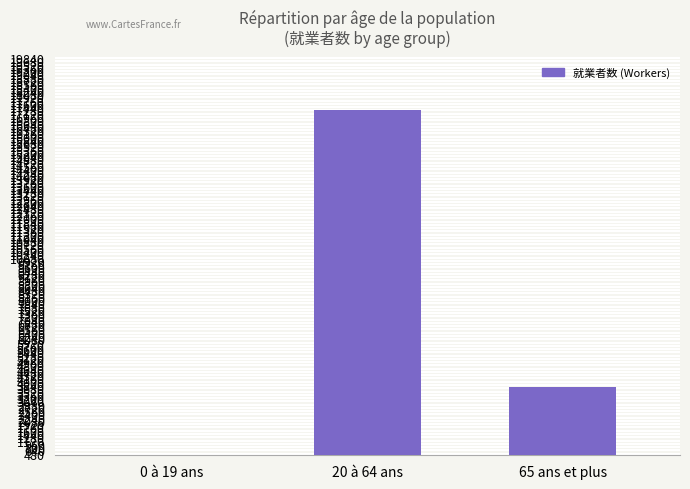

Approximately how many times larger is the value at 65 ans et plus compared to 0 à 19 ans?

12.8